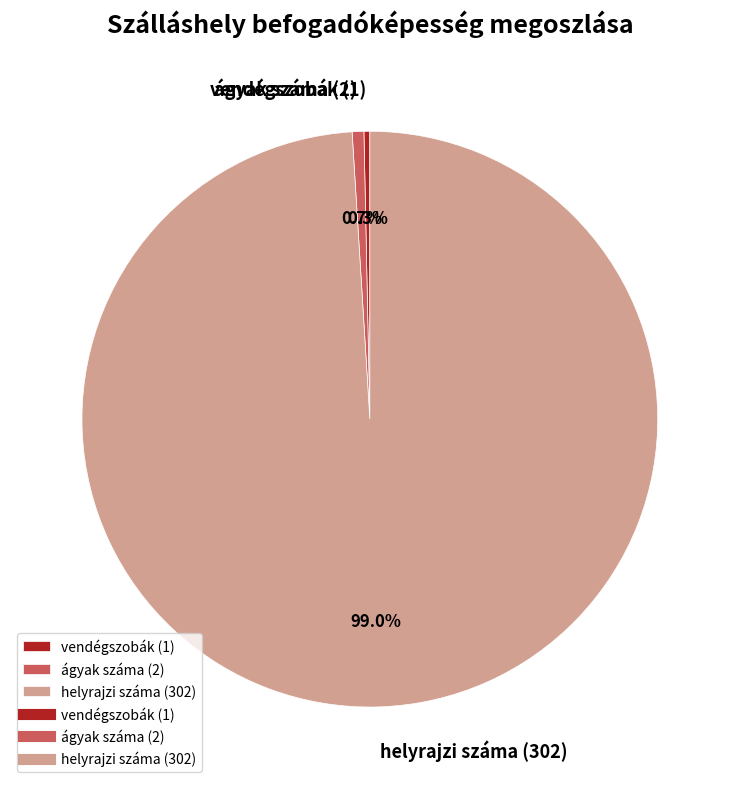

To the nearest percent, what is the average slice percentage?

33%